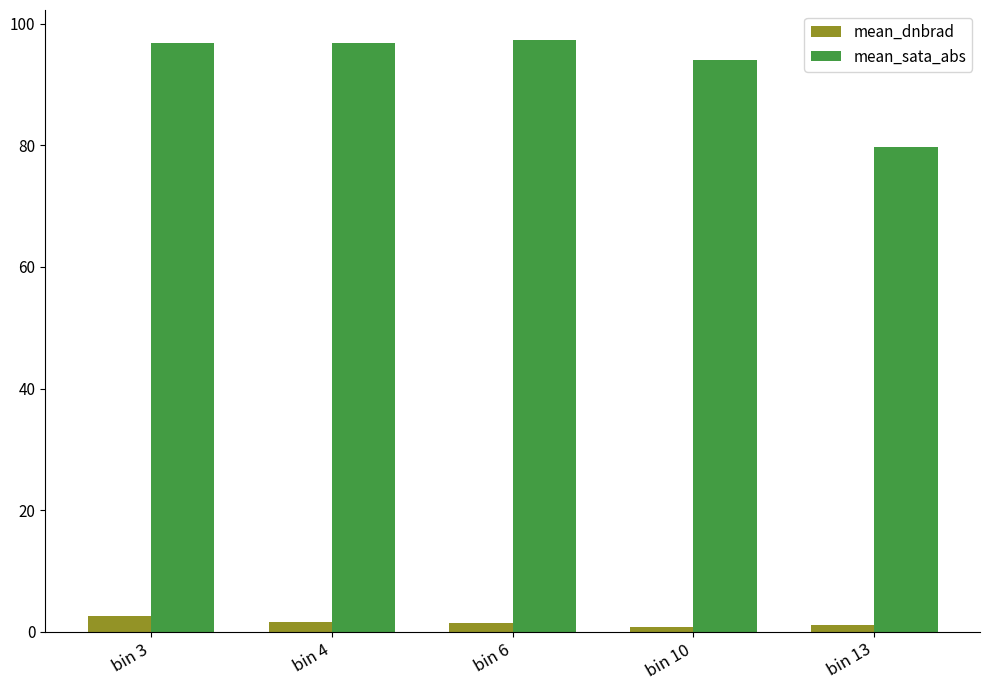

Rank the series at bin 13 from lowest to highest value.

mean_dnbrad, mean_sata_abs